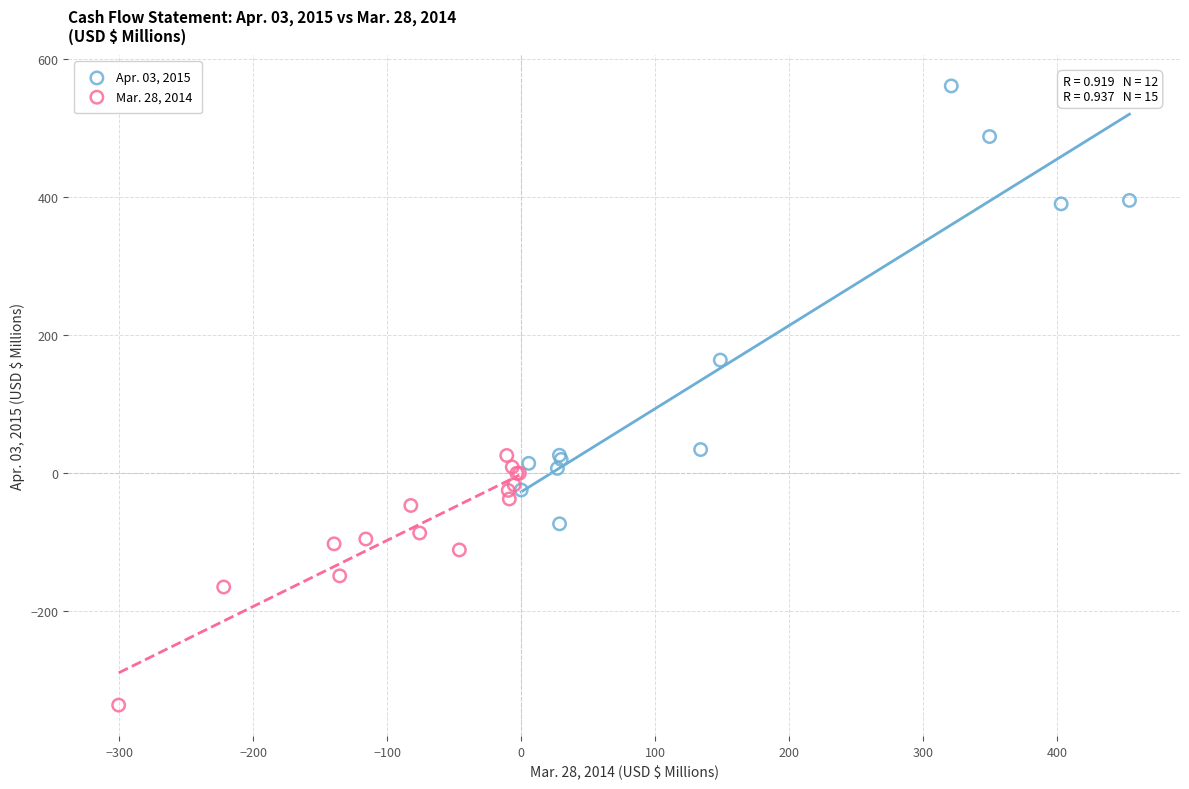

Which series contains the lowest Y value?

Mar. 28, 2014